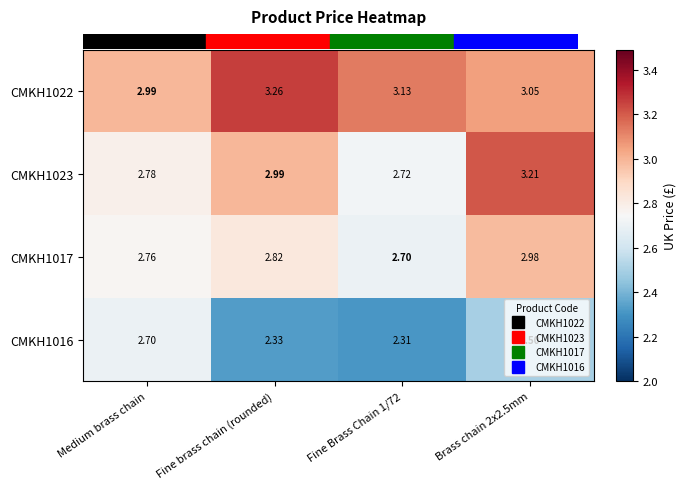

How many categories are shown in the chart?

4